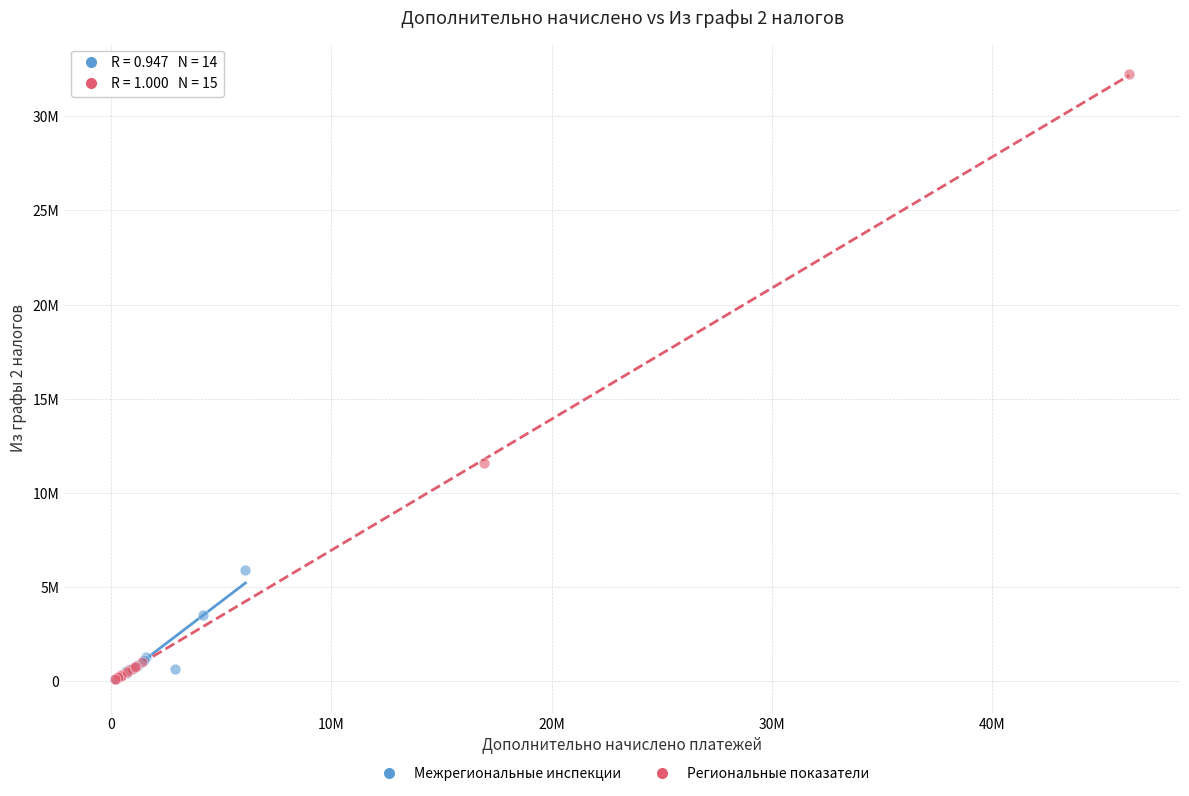

Which series has the largest Y range (max minus min)?

Региональные показатели